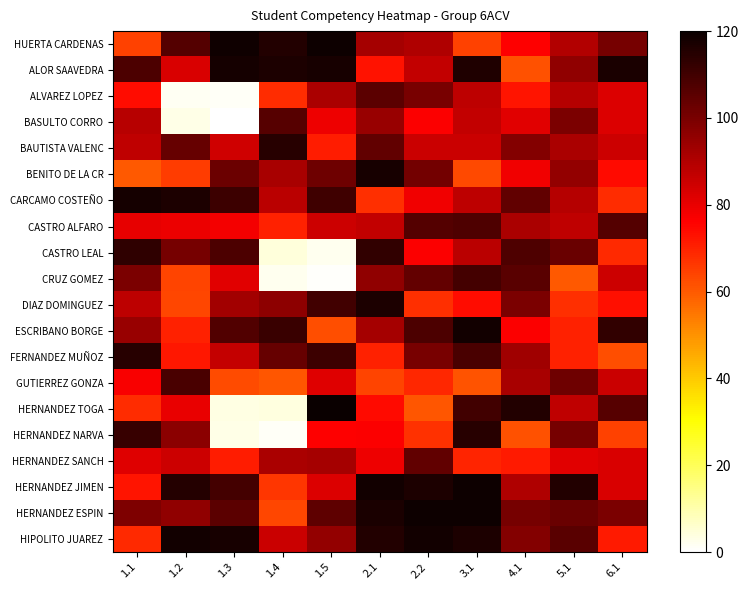

Reading right to left, extract all data points from this chart.

HUERTA CARDENAS: 6.1=100.8	5.1=90.0	4.1=76.1	3.1=64.3	2.2=90.1	2.1=92.3	1.5=119.1	1.4=115.7	1.3=118.9	1.2=106.8	1.1=64.6
ALOR SAAVEDRA: 6.1=117.0	5.1=96.0	4.1=61.5	3.1=115.9	2.2=87.1	2.1=72.8	1.5=117.6	1.4=116.4	1.3=117.9	1.2=82.9	1.1=108.2
ALVAREZ LOPEZ: 6.1=82.3	5.1=89.4	4.1=72.3	3.1=88.1	2.2=100.1	2.1=105.0	1.5=91.4	1.4=68.0	1.3=1.2	1.2=1.5	1.1=73.8
BASULTO CORRO: 6.1=82.2	5.1=99.4	4.1=81.2	3.1=87.2	2.2=76.6	2.1=94.4	1.5=78.8	1.4=106.1	1.3=0.5	1.2=3.0	1.1=88.6
BAUTISTA VALENC: 6.1=84.9	5.1=91.4	4.1=98.1	3.1=85.6	2.2=85.3	2.1=104.5	1.5=70.8	1.4=114.4	1.3=84.8	1.2=103.2	1.1=87.5
BENITO DE LA CR: 6.1=74.1	5.1=95.6	4.1=78.5	3.1=63.2	2.2=101.0	2.1=117.3	1.5=101.8	1.4=91.5	1.3=102.6	1.2=65.5	1.1=60.1
CARCAMO COSTEÑO: 6.1=68.2	5.1=89.1	4.1=104.5	3.1=87.8	2.2=78.5	2.1=67.9	1.5=110.5	1.4=88.3	1.3=110.9	1.2=116.7	1.1=117.9
CASTRO ALFARO: 6.1=106.7	5.1=87.6	4.1=91.3	3.1=107.8	2.2=106.5	2.1=86.9	1.5=84.9	1.4=69.9	1.3=78.0	1.2=79.5	1.1=80.6
CASTRO LEAL: 6.1=68.8	5.1=103.0	4.1=107.8	3.1=88.5	2.2=76.6	2.1=112.5	1.5=2.3	1.4=4.5	1.3=108.0	1.2=100.5	1.1=113.2
CRUZ GOMEZ: 6.1=85.2	5.1=60.4	4.1=105.6	3.1=109.3	2.2=103.7	2.1=96.0	1.5=0.5	1.4=2.2	1.3=81.4	1.2=64.2	1.1=99.5
DIAZ DOMINGUEZ: 6.1=73.4	5.1=67.9	4.1=99.5	3.1=73.8	2.2=67.7	2.1=116.5	1.5=109.7	1.4=96.5	1.3=92.5	1.2=63.3	1.1=87.8
ESCRIBANO BORGE: 6.1=112.6	5.1=70.1	4.1=76.5	3.1=118.5	2.2=107.8	2.1=92.0	1.5=62.0	1.4=111.4	1.3=106.9	1.2=70.2	1.1=94.5
FERNANDEZ MUÑOZ: 6.1=62.1	5.1=69.9	4.1=93.0	3.1=108.5	2.2=99.9	2.1=70.1	1.5=110.7	1.4=103.2	1.3=86.5	1.2=71.9	1.1=114.6
GUTIERREZ GONZA: 6.1=85.6	5.1=101.8	4.1=91.5	3.1=61.4	2.2=69.0	2.1=63.8	1.5=81.7	1.4=60.5	1.3=62.7	1.2=108.5	1.1=76.9
HERNANDEZ TOGA: 6.1=106.3	5.1=87.5	4.1=115.6	3.1=109.8	2.2=60.6	2.1=74.5	1.5=119.6	1.4=4.1	1.3=3.4	1.2=79.9	1.1=68.1
HERNANDEZ NARVA: 6.1=64.3	5.1=100.4	4.1=61.8	3.1=114.6	2.2=67.2	2.1=76.6	1.5=76.3	1.4=1.2	1.3=3.1	1.2=96.6	1.1=112.0
HERNANDEZ SANCH: 6.1=82.7	5.1=81.3	4.1=71.6	3.1=69.6	2.2=104.2	2.1=79.0	1.5=92.1	1.4=91.3	1.3=70.9	1.2=85.1	1.1=81.6
HERNANDEZ JIMEN: 6.1=83.0	5.1=115.4	4.1=90.1	3.1=119.2	2.2=116.3	2.1=118.1	1.5=82.2	1.4=66.4	1.3=109.7	1.2=115.1	1.1=72.4
HERNANDEZ ESPIN: 6.1=99.4	5.1=102.7	4.1=100.3	3.1=119.2	2.2=119.5	2.1=117.1	1.5=104.7	1.4=63.7	1.3=105.1	1.2=95.7	1.1=99.0
HIPOLITO JUAREZ: 6.1=71.3	5.1=105.7	4.1=98.2	3.1=116.6	2.2=118.2	2.1=115.5	1.5=95.6	1.4=85.5	1.3=117.3	1.2=118.4	1.1=68.8